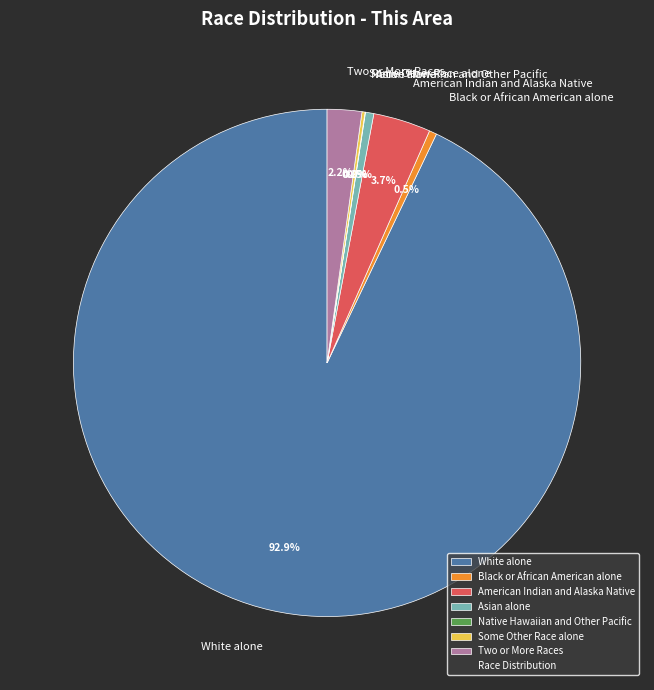

Which has a higher value, Asian alone or American Indian and Alaska Native?

American Indian and Alaska Native